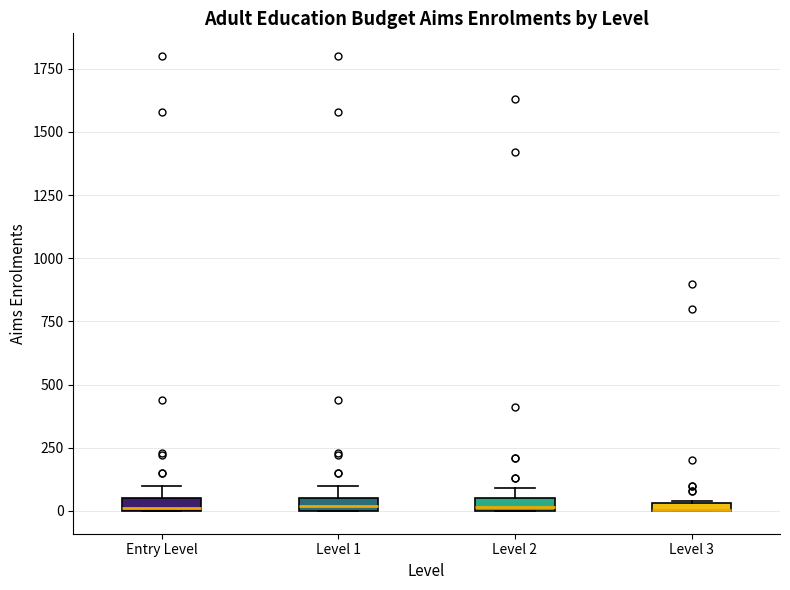

Where is the upper edge of the box for Level 1 on the y-axis? The values are not printed on the chart, so give them approximately, as read against the axis.

50